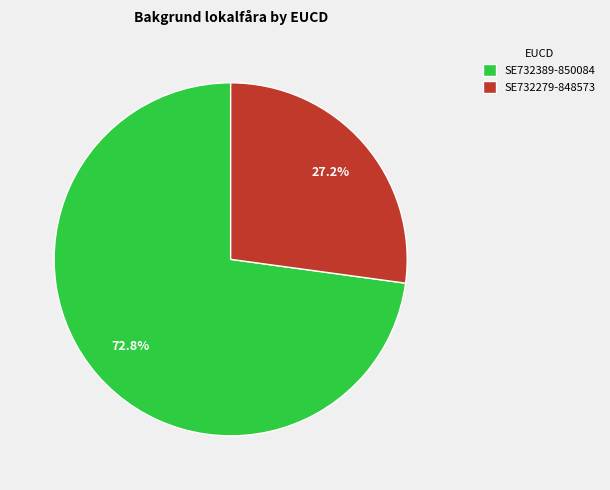

Rank the categories by value from highest to lowest.

SE732389-850084, SE732279-848573